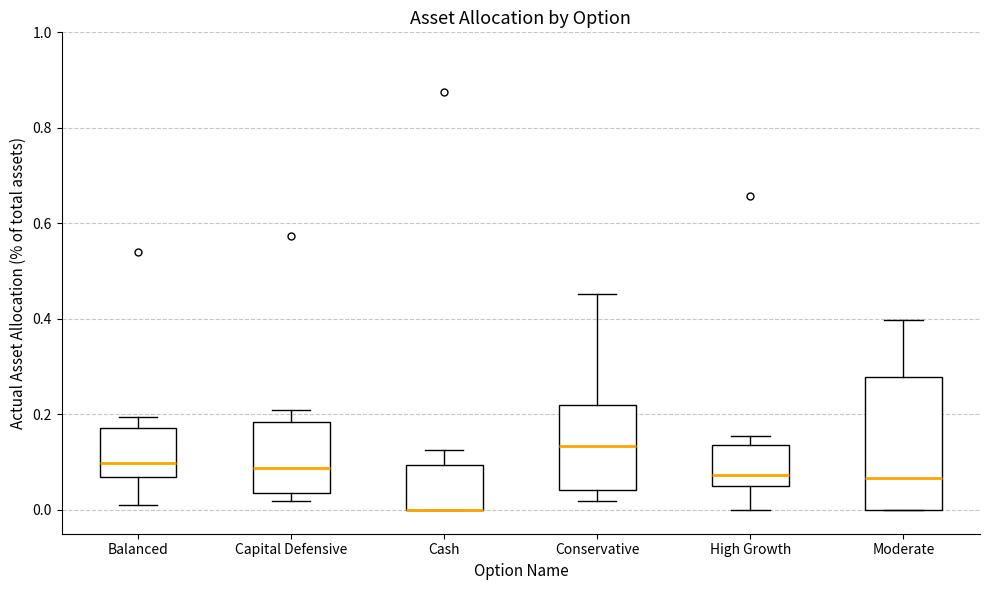

Which box is the tallest, from its lower edge to its upper edge?

Moderate